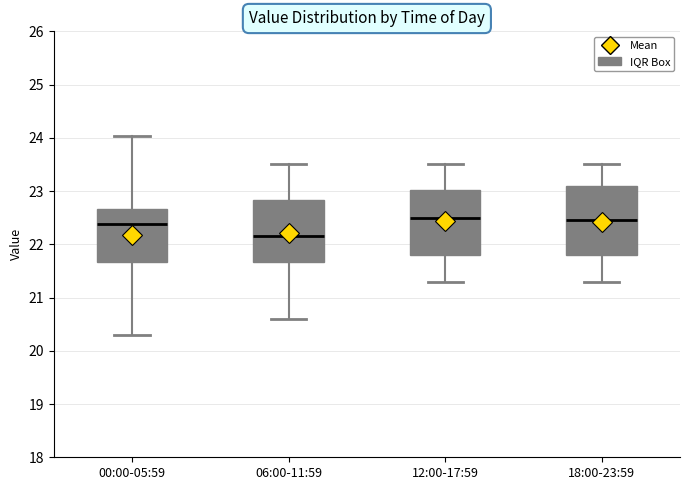

Where does the median line of the box for 18:00-23:59 sit on the y-axis? The values are not printed on the chart, so give them approximately, as read against the axis.

22.5